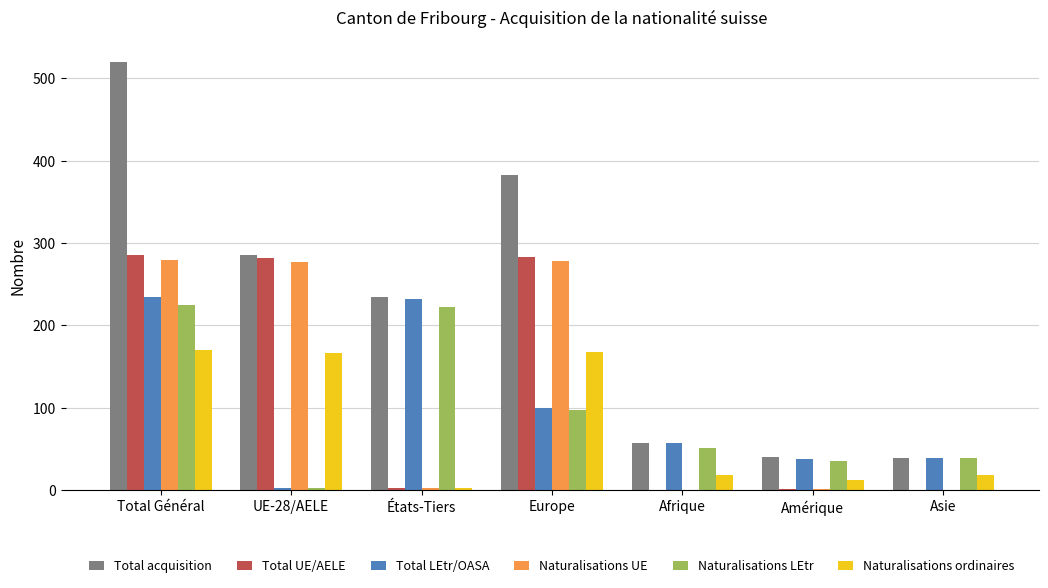

Is the value of Naturalisations UE at Total Général greater than the value of Naturalisations ordinaires at Amérique?

Yes